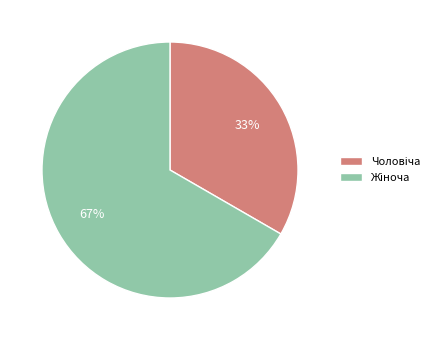

Is there a majority slice in this chart?

Yes